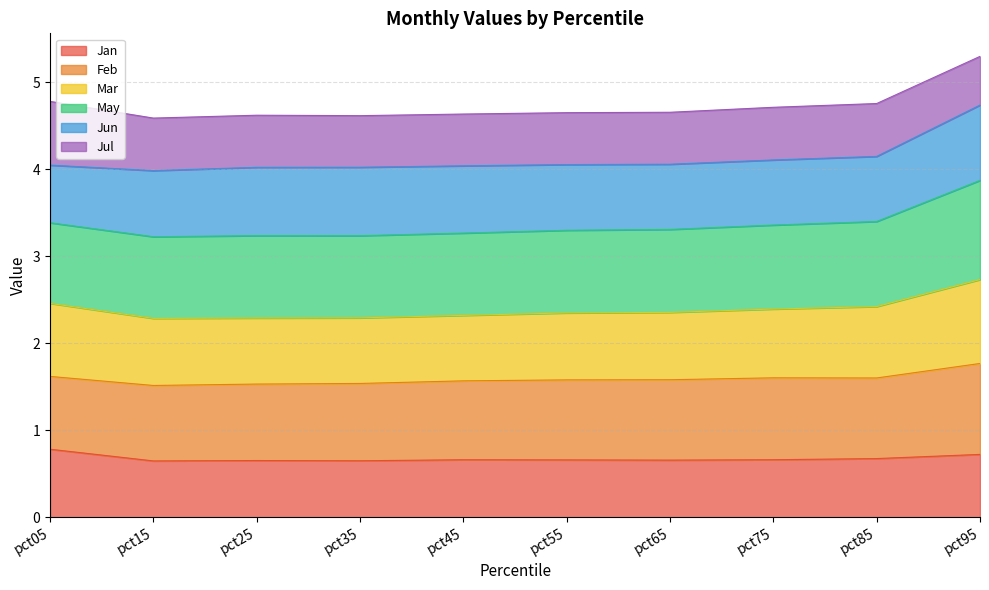

True or false: Jan and Mar intersect in this chart.

False